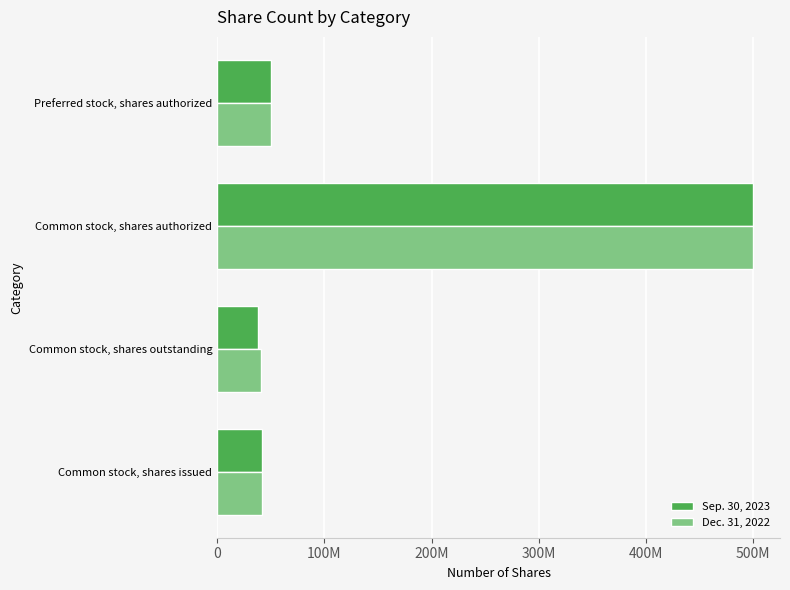

What are all the series names shown in the legend?

Sep. 30, 2023, Dec. 31, 2022